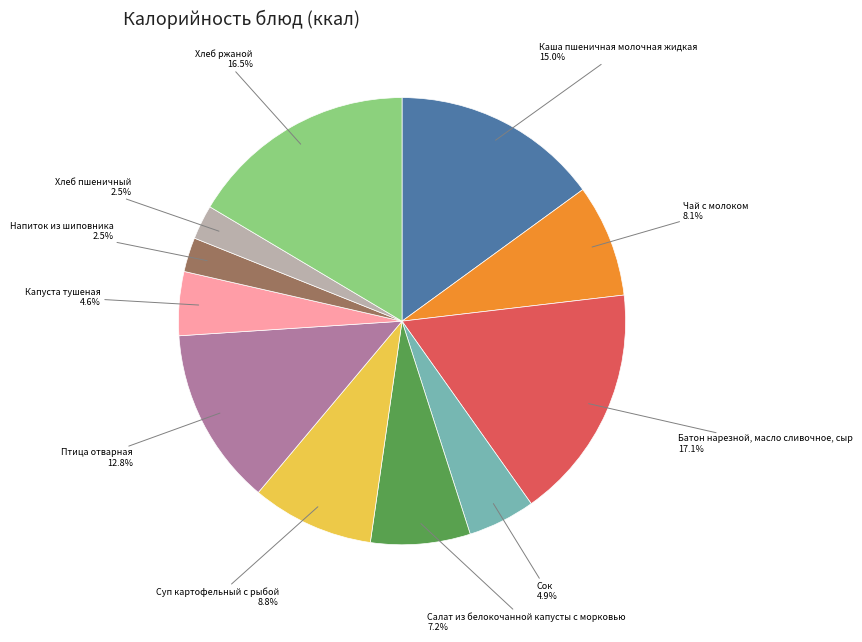

Is there a majority slice in this chart?

No